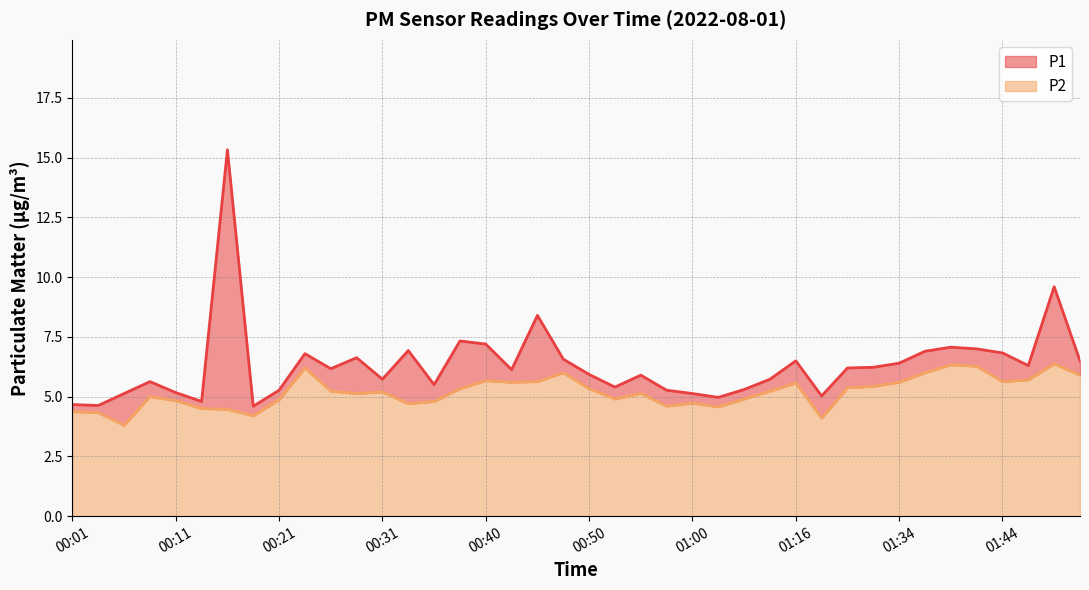

Between 00:16 and 00:35, which series saw the biggest shift?

P1